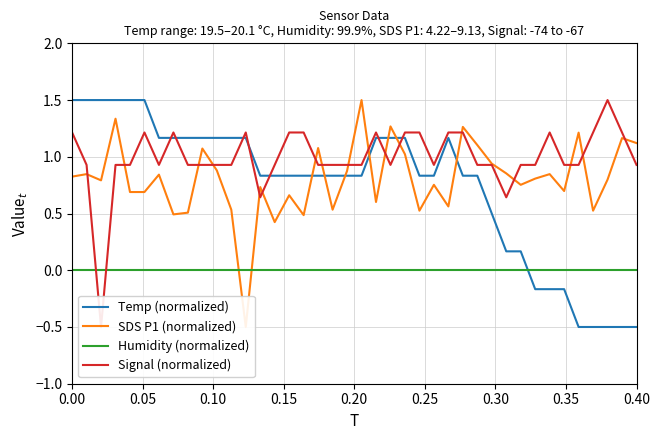

How many times do Humidity (normalized) and Temp (normalized) cross each other?

1